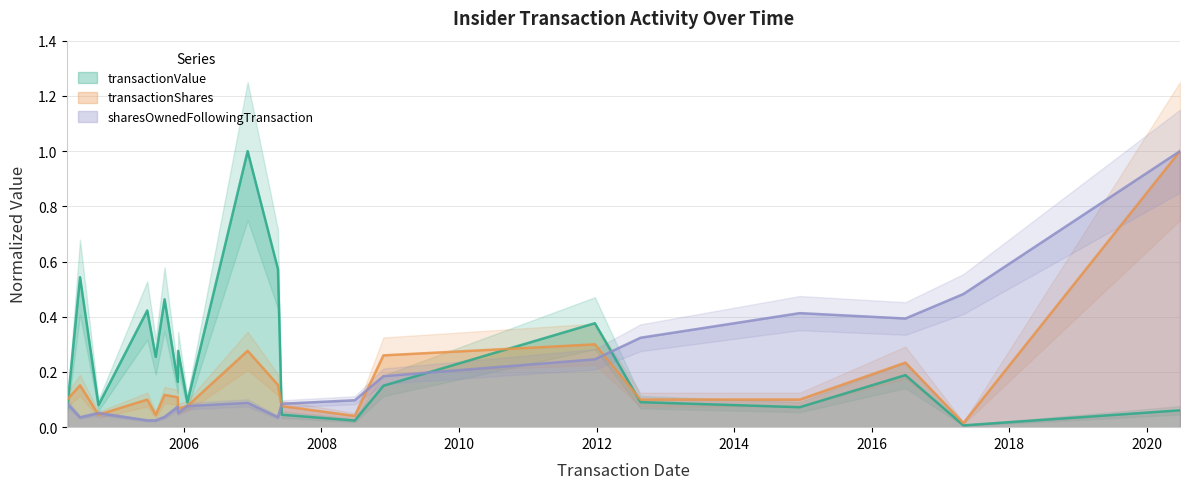

How many lines are shown in the chart?

3